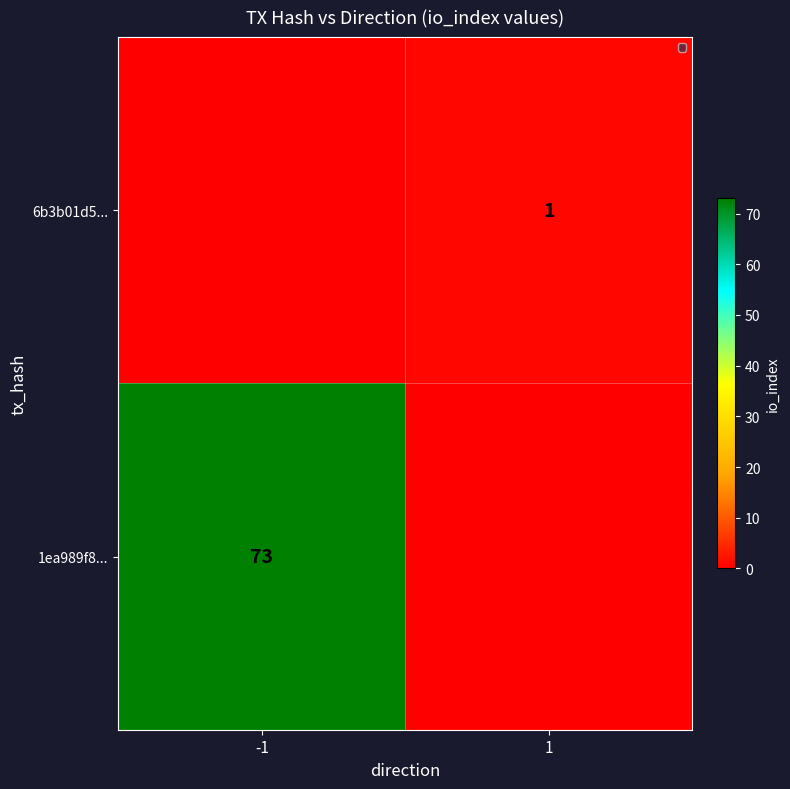

The chart shows a value of 1 at 1. True or false?

True